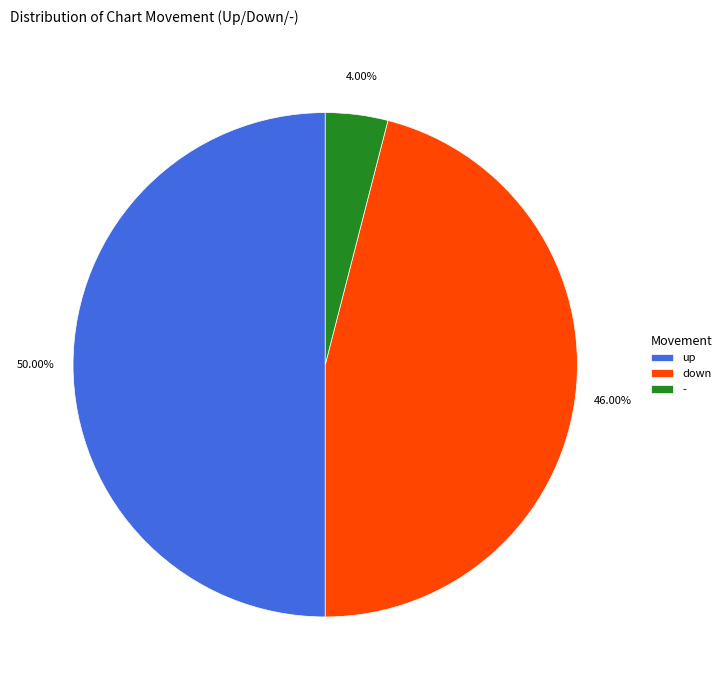

Which category has the biggest portion of the pie?

up